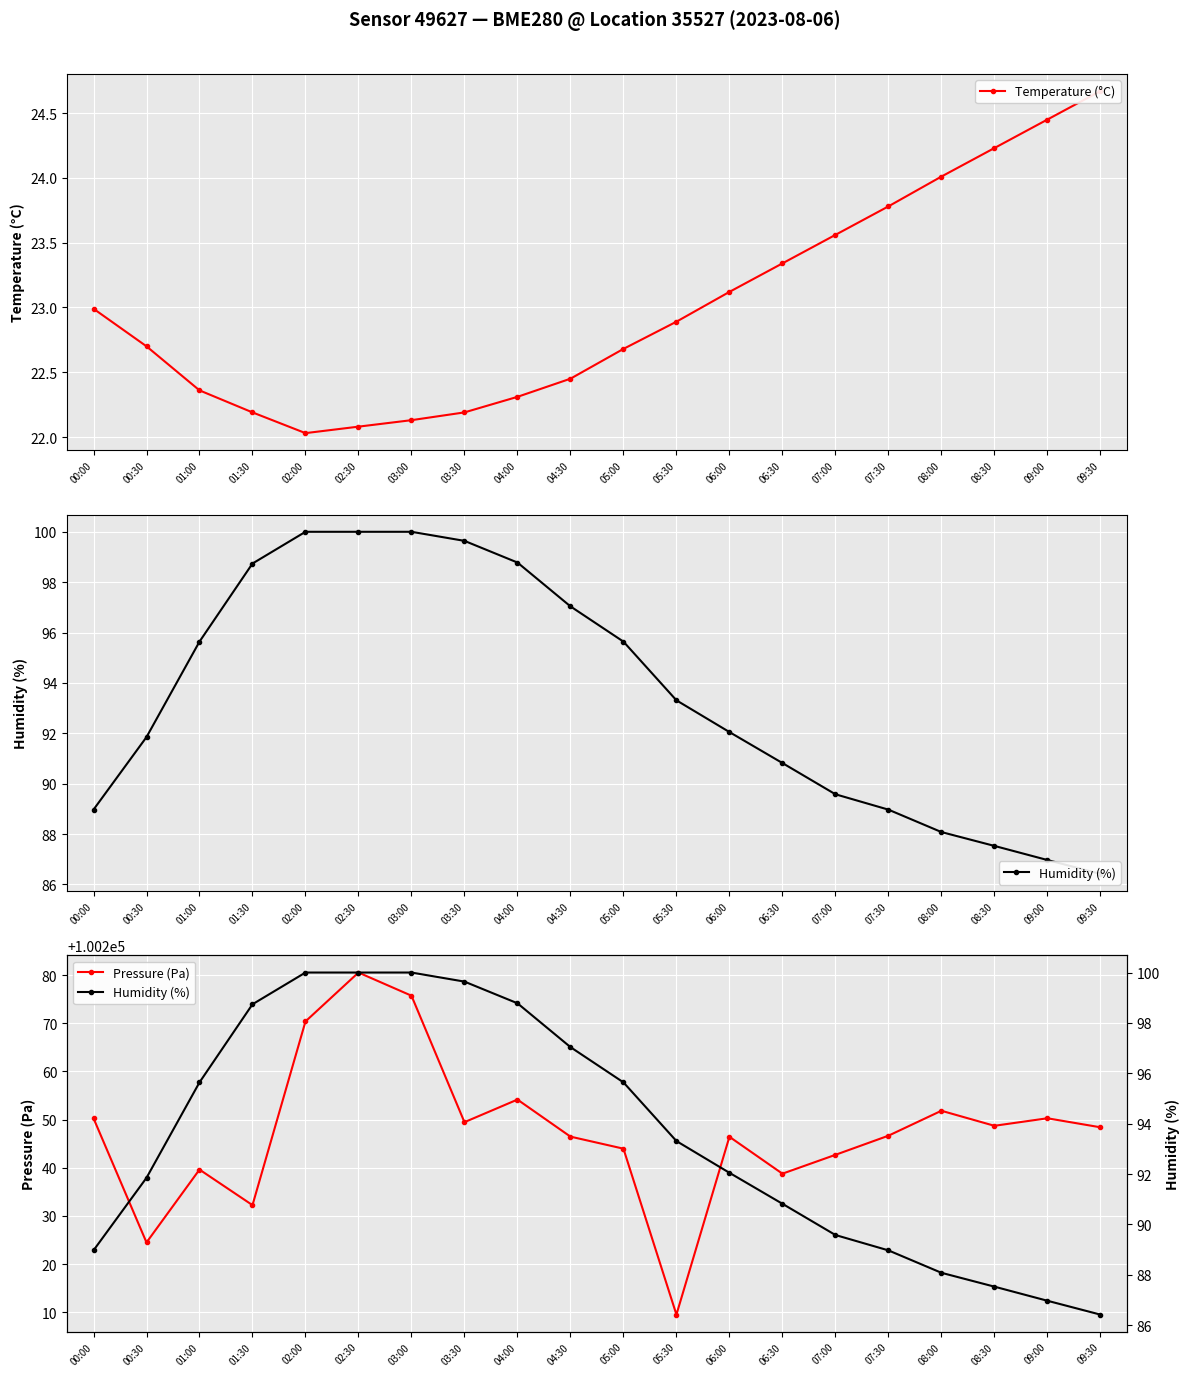

Rank the series at 09:30 from lowest to highest value.

Temperature (°C), Humidity (%), Pressure (Pa)